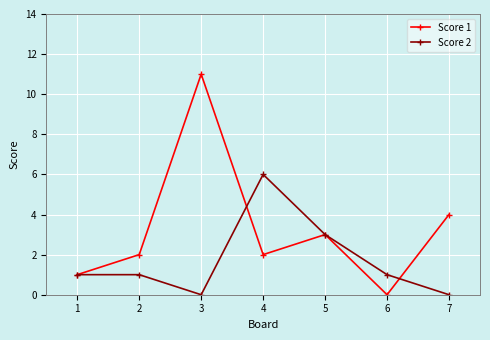

What is the greatest value displayed?

11